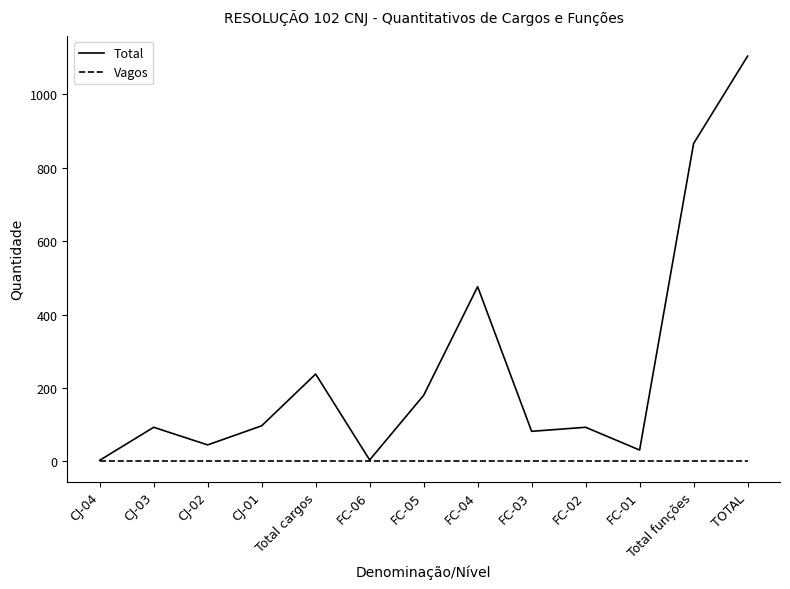

What is the maximum value for Total?

1104